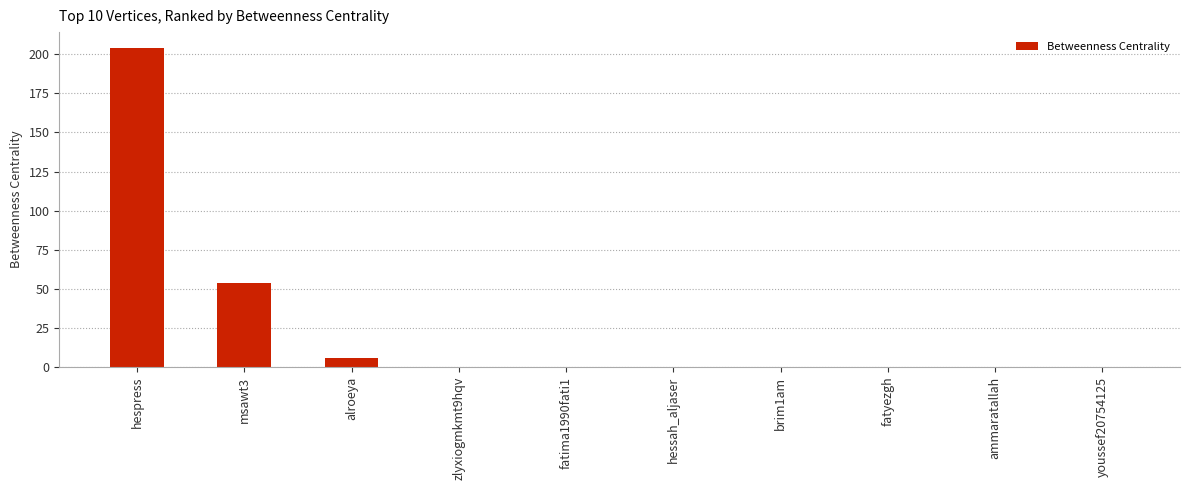

The chart shows a value of 54 at msawt3. True or false?

True